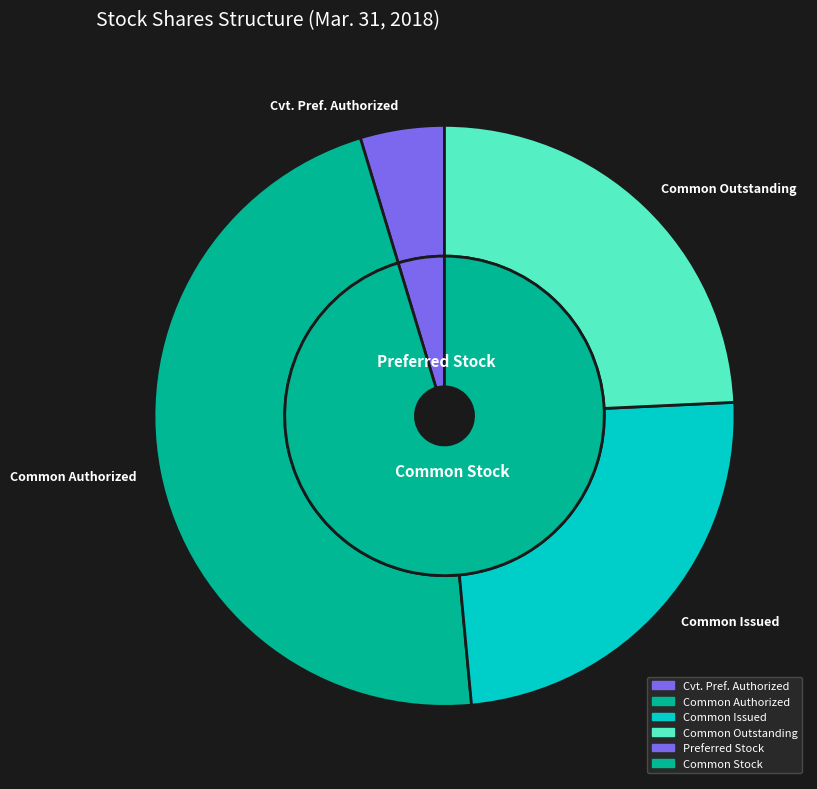

To the nearest percent, what percentage of the pie is Common stock authorized?

47%